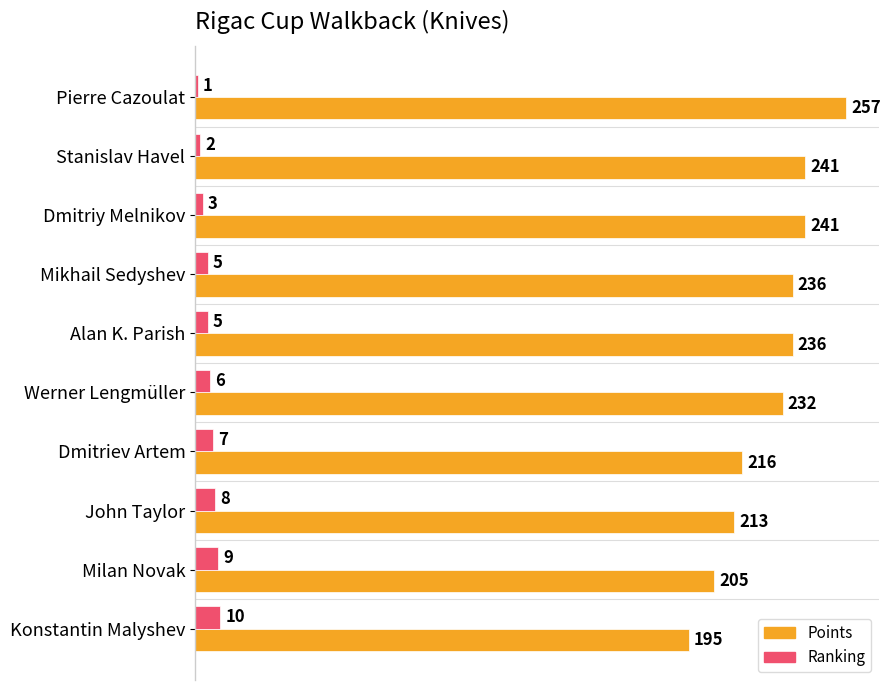

What are all the series names shown in the legend?

Points, Ranking